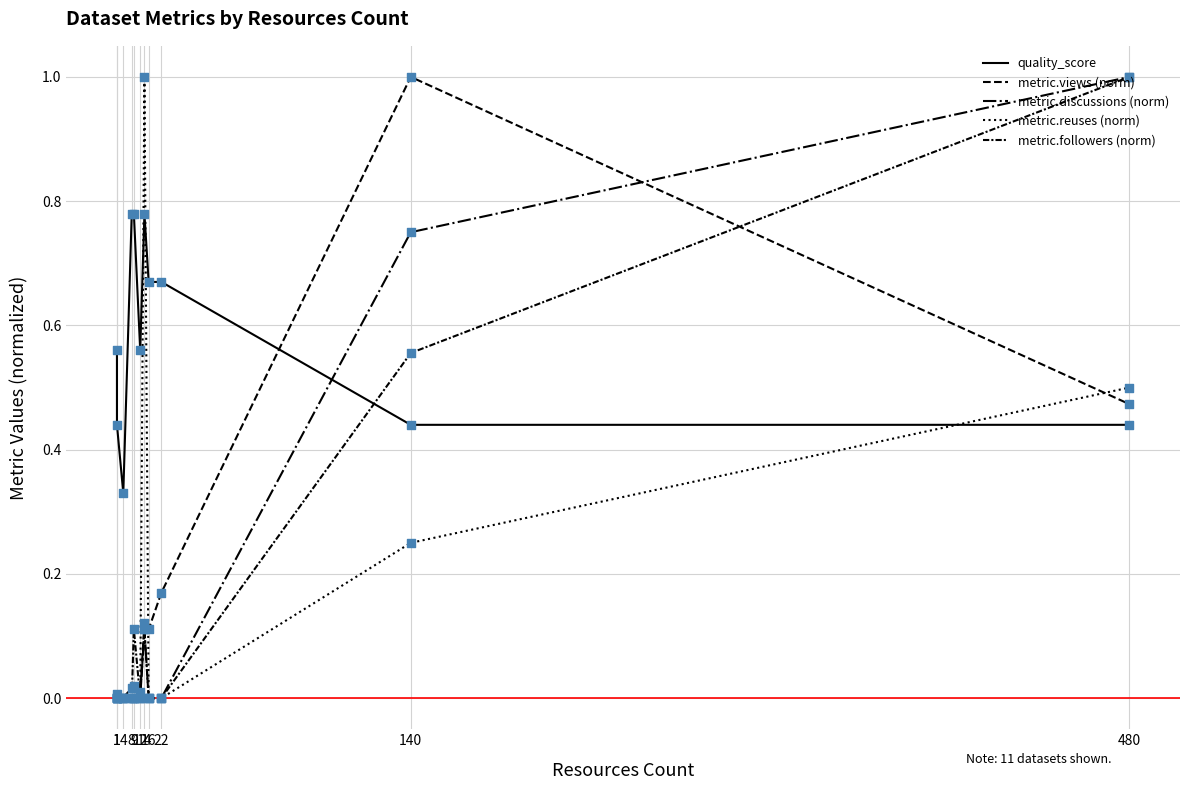

Which series contains the highest Y value?

metric.views (norm)